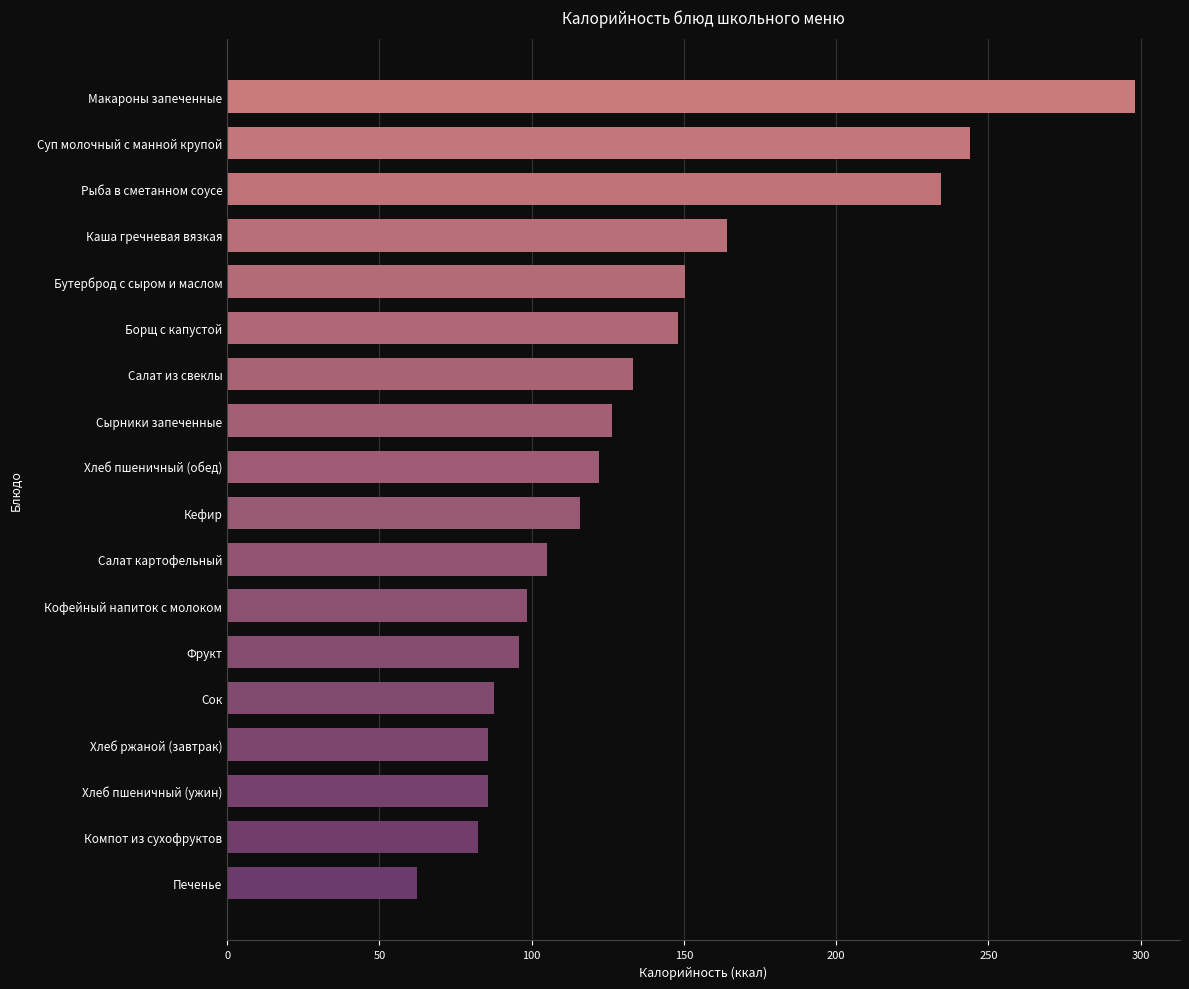

Reading top to bottom, extract all data points from this chart.

Макароны запеченные=298.0	Суп молочный с манной крупой=243.9	Рыба в сметанном соусе=234.3	Каша гречневая вязкая=164.2	Бутерброд с сыром и маслом=150.3	Борщ с капустой=148.1	Салат из свеклы=133.2	Сырники запеченные=126.3	Хлеб пшеничный (обед)=122.2	Кефир=116.0	Салат картофельный=105.0	Кофейный напиток с молоком=98.5	Фрукт=96.0	Сок=87.5	Хлеб ржаной (завтрак)=85.6	Хлеб пшеничный (ужин)=85.6	Компот из сухофруктов=82.5	Печенье=62.5